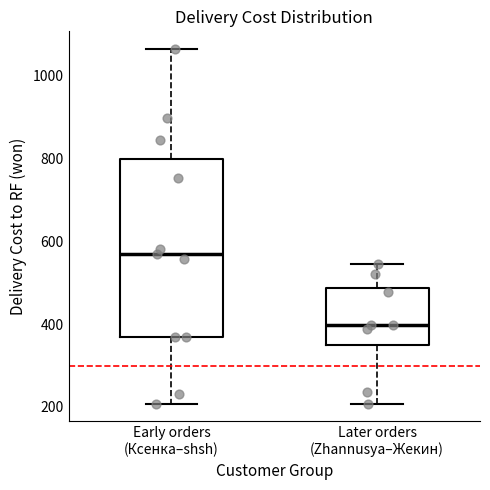

Reading left to right, transcribe this box plot: for each box, give where its median line is, the range the box spans, and where its two whiskers end, as read against the y-axis. The values are not printed on the chart, so give them approximately, as read against the axis.

Early orders (Ксенка–shsh): median 560, box 360 to 800, whiskers 200 to 1060
Later orders (Zhannusya–Жекин): median 400, box 340 to 480, whiskers 200 to 540